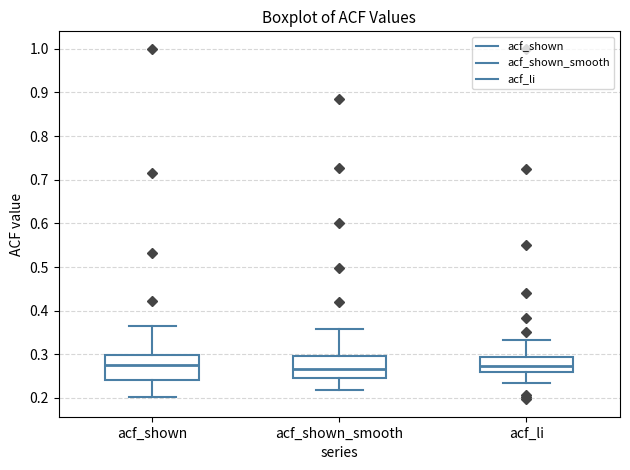

Reading left to right, transcribe this box plot: for each box, give where its median line is, the range the box spans, and where its two whiskers end, as read against the y-axis. The values are not printed on the chart, so give them approximately, as read against the axis.

acf_shown: median 0.27, box 0.24 to 0.30, whiskers 0.20 to 0.37
acf_shown_smooth: median 0.27, box 0.25 to 0.30, whiskers 0.22 to 0.36
acf_li: median 0.27, box 0.26 to 0.29, whiskers 0.24 to 0.33